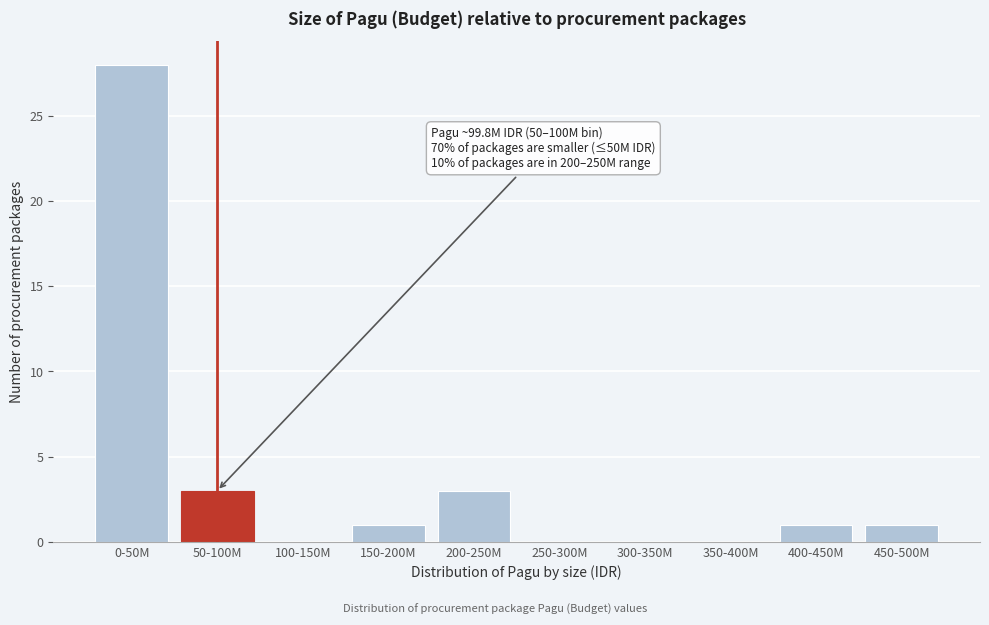

Reading left to right, extract all data points from this chart.

0-50M=28	50-100M=3	100-150M=0	150-200M=1	200-250M=3	250-300M=0	300-350M=0	350-400M=0	400-450M=1	450-500M=1